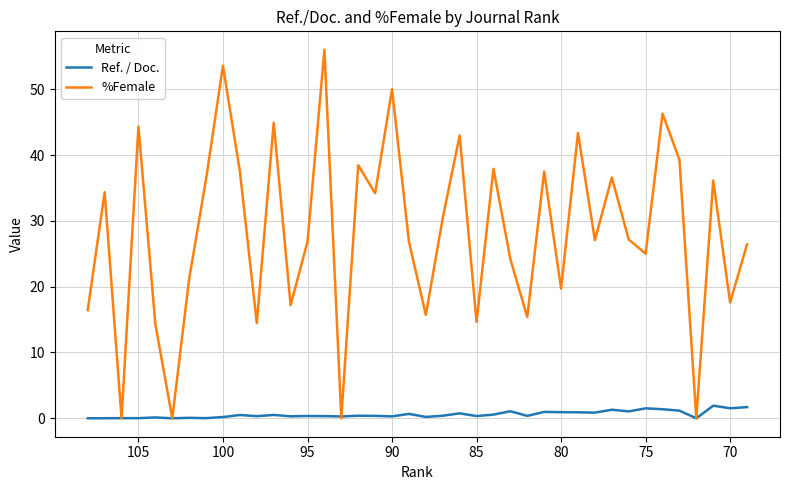

List the series in order of their peak value, highest first.

%Female, Ref. / Doc.